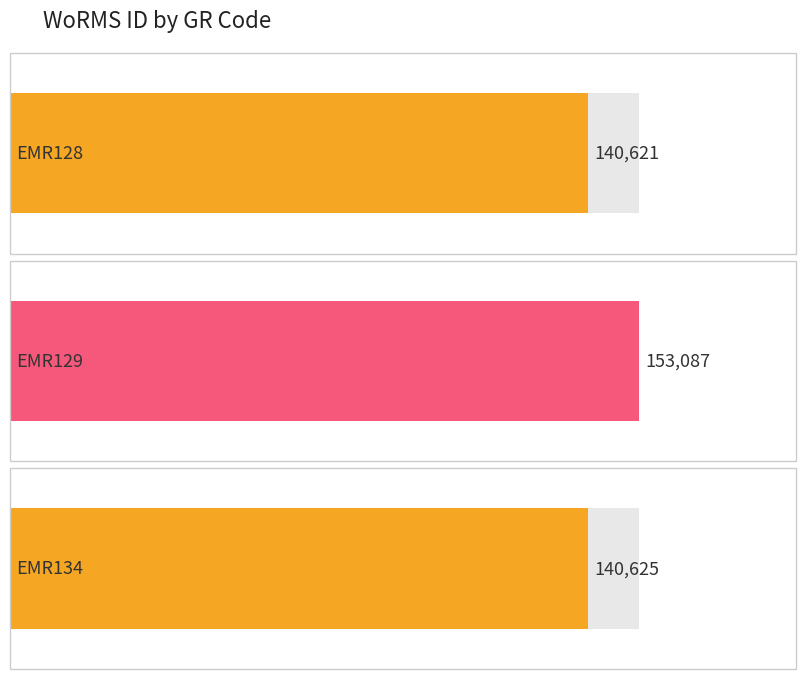

Rank the categories by value from highest to lowest.

EMR129, EMR134, EMR128